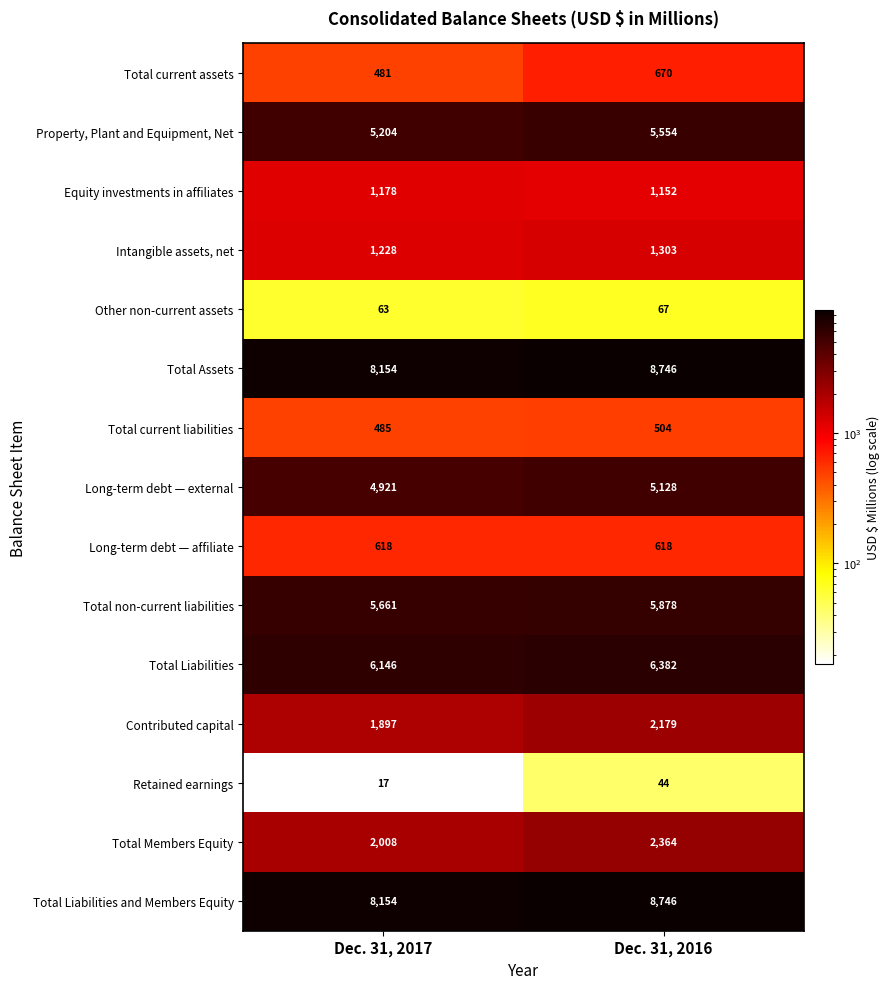

The value of Long-term debt — external at Dec. 31, 2016 is 5128. True or false?

True